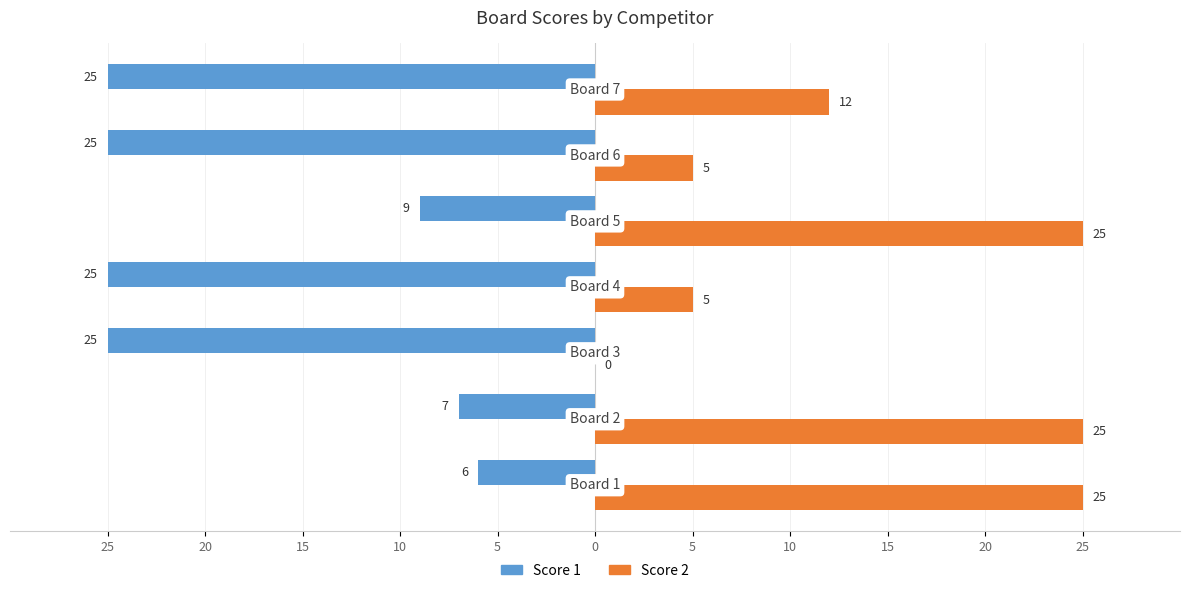

What are all the series names shown in the legend?

Score 1, Score 2